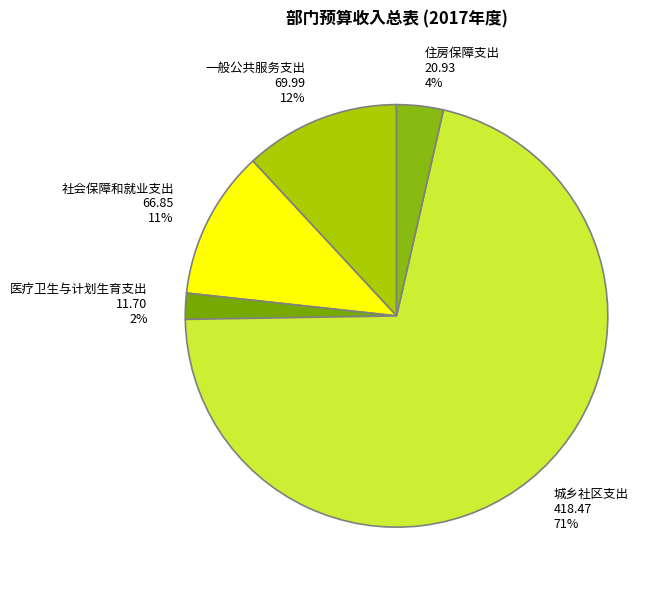

Is it true that 城乡社区支出 is 58% of the pie?

False